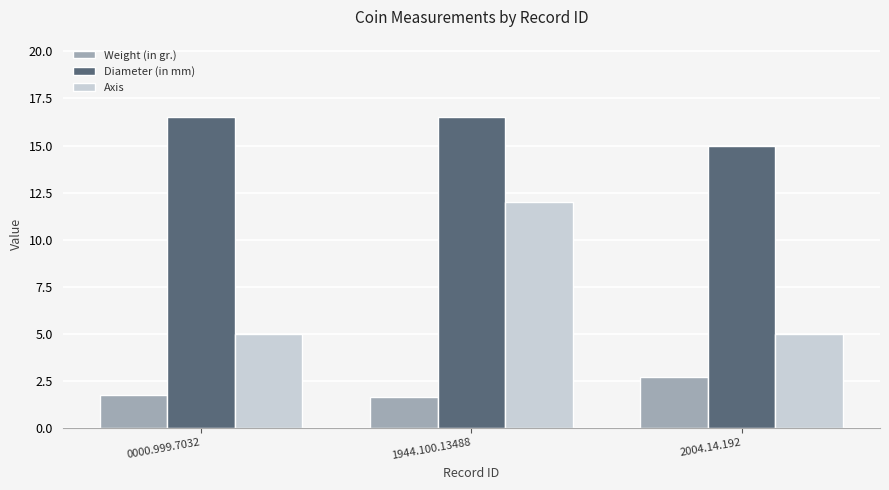

Reading left to right, what are all the values shown in this chart?

Weight (in gr.): 1.7	1.6	2.7
Diameter (in mm): 16.5	16.5	15.0
Axis: 5.0	12.0	5.0